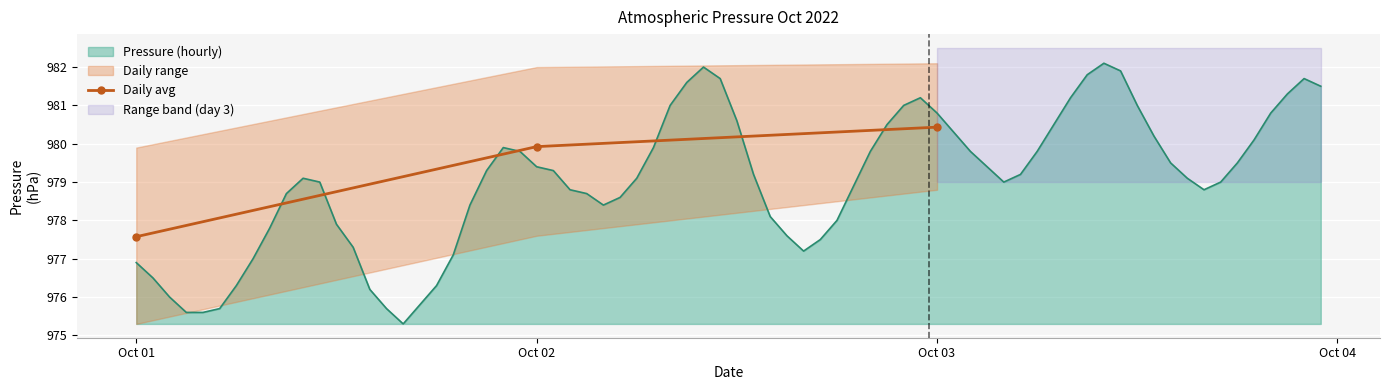

What is the value of the Daily avg point at the 3rd from the left?

980.4